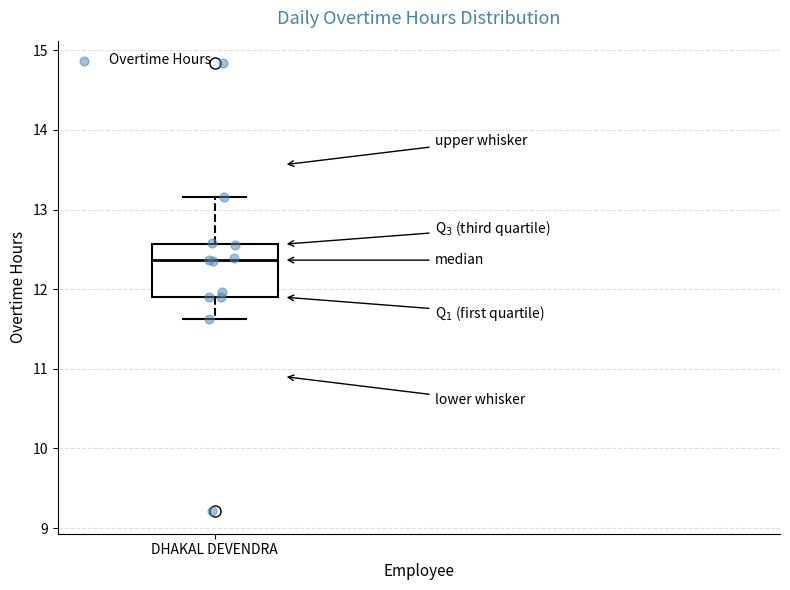

Read this box plot against the y-axis: the position of the median line, the range covered by the box, and the ends of both whiskers. The values are not printed on the chart, so give them approximately, as read against the axis.

median 12.4, box 11.9 to 12.6, whiskers 11.6 to 13.2